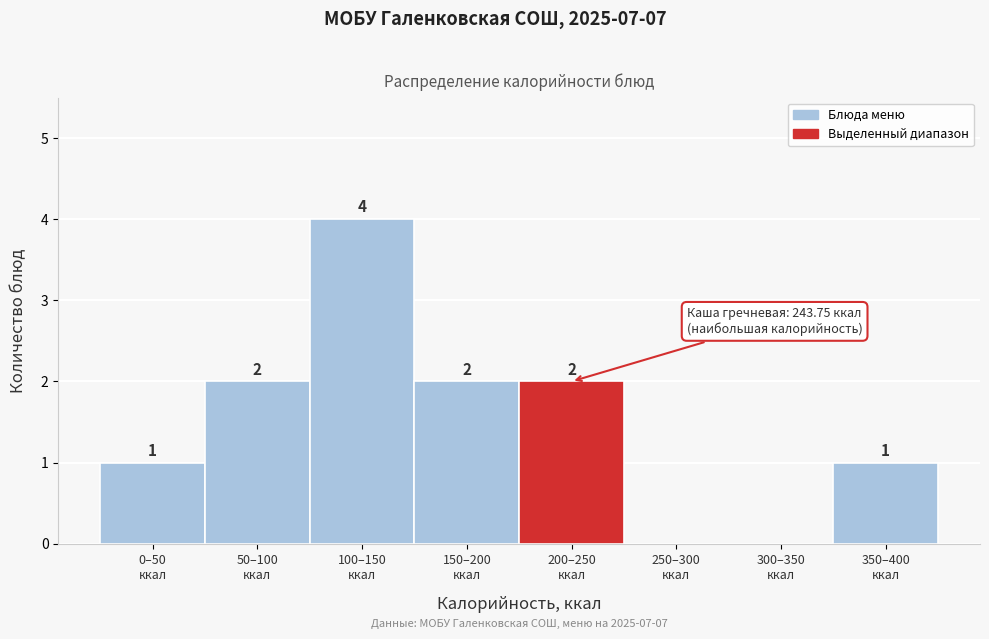

What is the greatest value displayed?

4